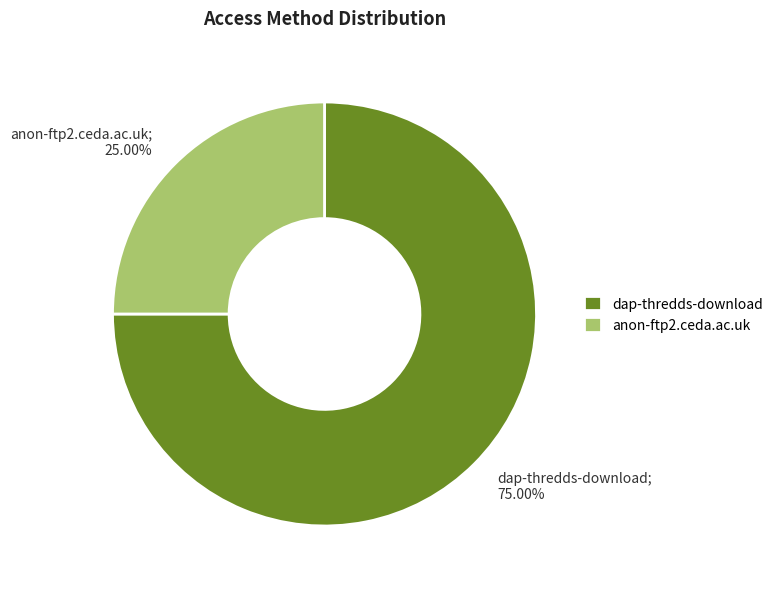

The dap-thredds-download slice represents 88% of the pie. True or false?

False